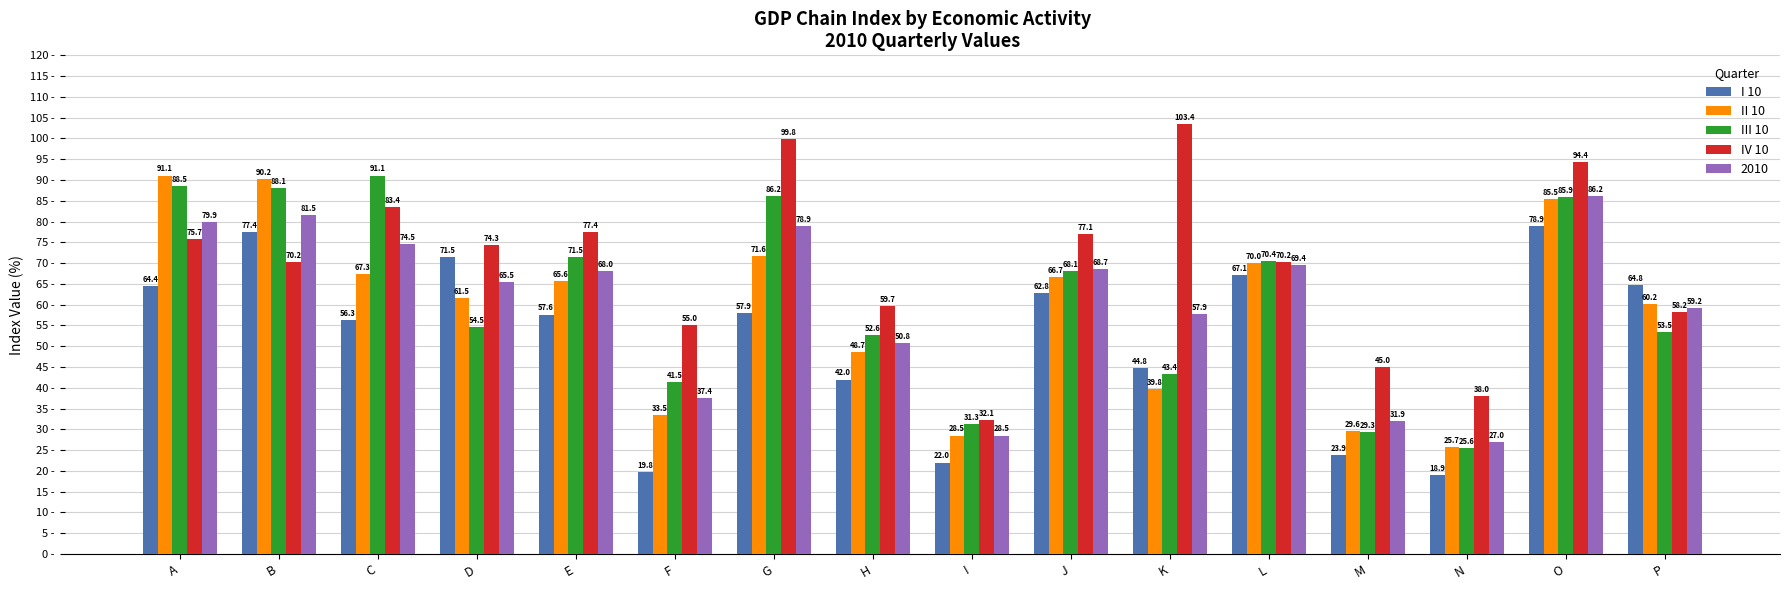

What is the sum of the II 10 values at C and A?

158.4